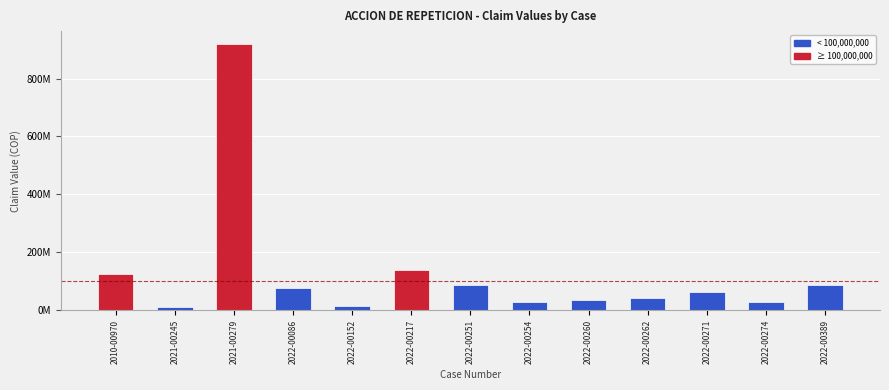

How many bars are there in total?

13